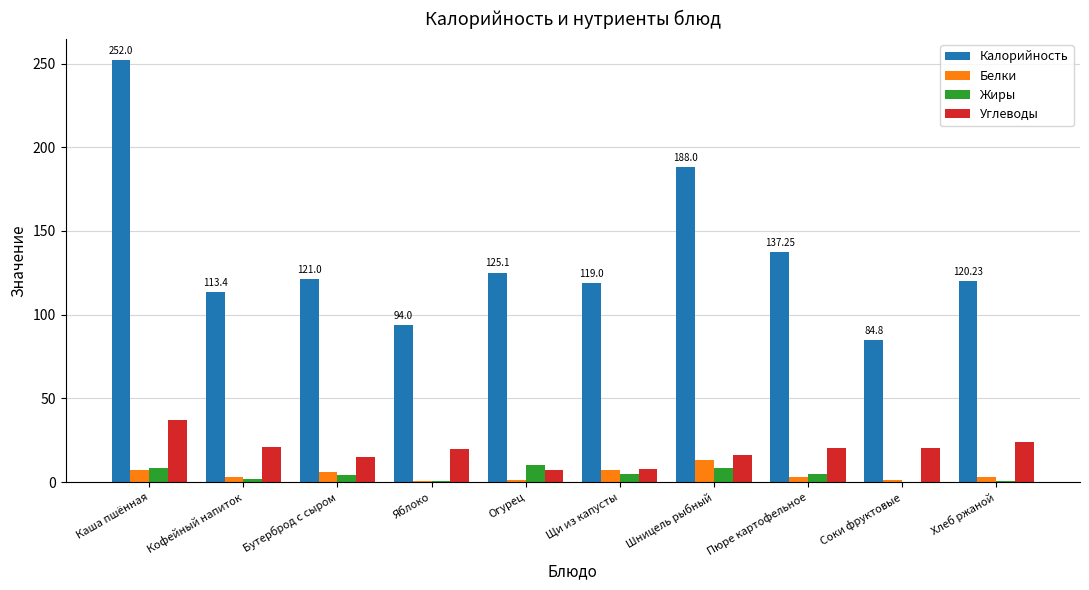

What are all the series names shown in the legend?

Калорийность, Белки, Жиры, Углеводы